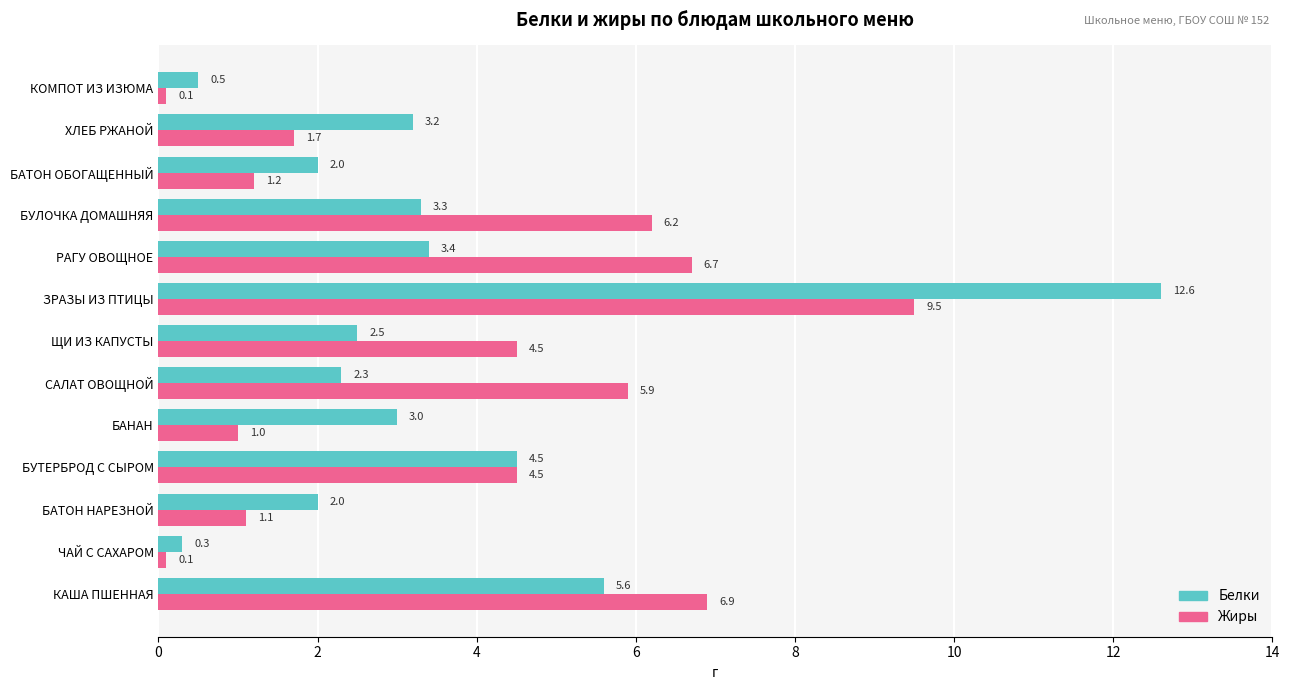

Which series changed the most between ЧАЙ С САХАРОМ and БАНАН?

Белки